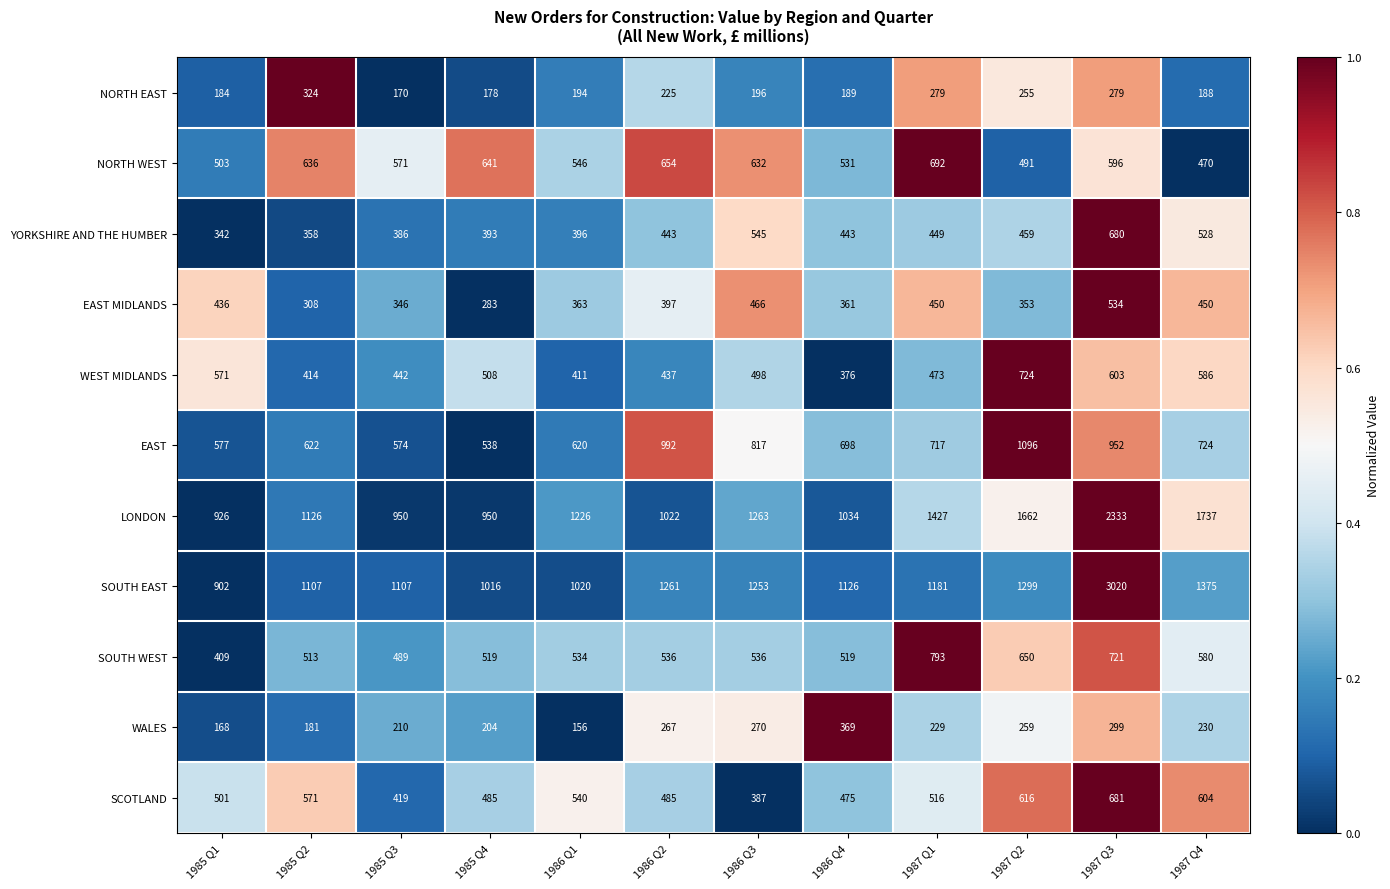

At 1987 Q4, list the series in order from largest to smallest.

LONDON, SOUTH EAST, EAST, SCOTLAND, WEST MIDLANDS, SOUTH WEST, YORKSHIRE AND THE HUMBER, NORTH WEST, EAST MIDLANDS, WALES, NORTH EAST